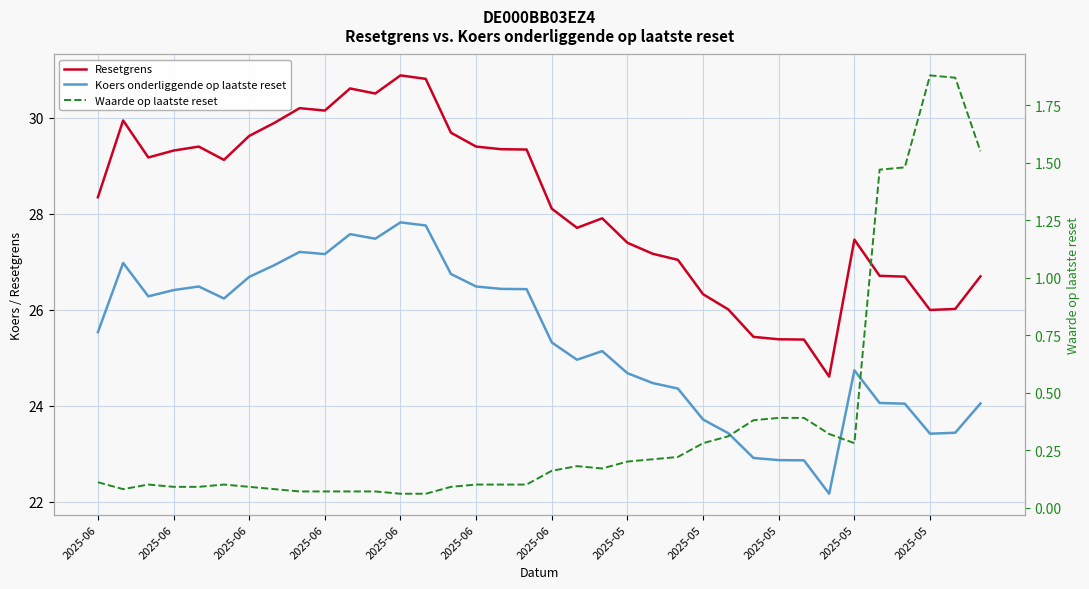

What is the sum of the Resetgrens values at 35 and 2025-06?

56.6